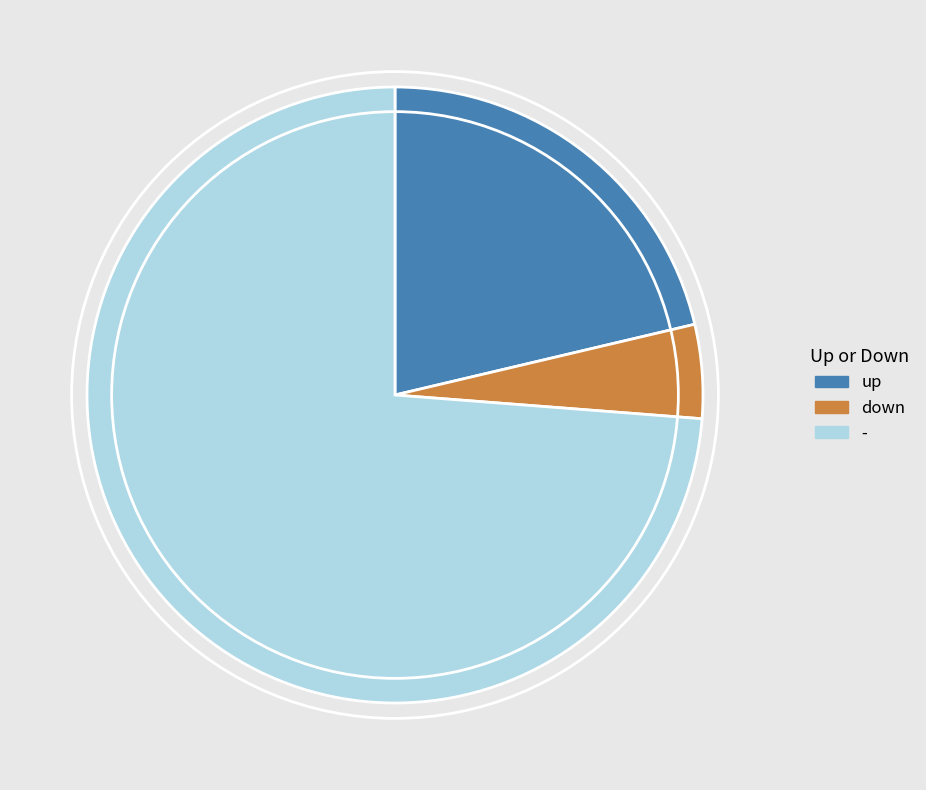

Do - and up together represent more than half of the pie?

Yes